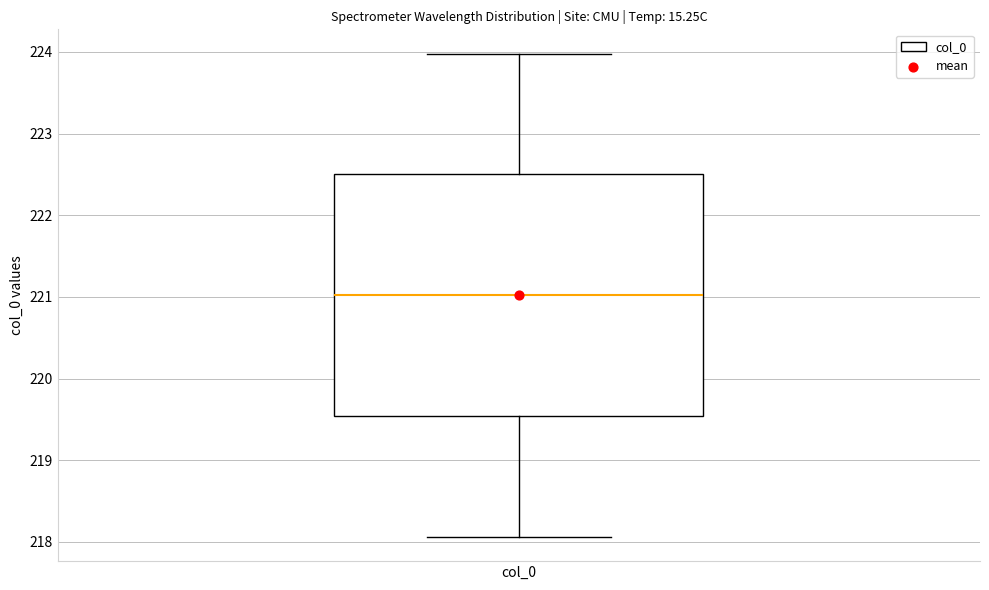

Read this box plot against the y-axis: the position of the median line, the range covered by the box, and the ends of both whiskers. The values are not printed on the chart, so give them approximately, as read against the axis.

median 221.0, box 219.5 to 222.5, whiskers 218.1 to 224.0